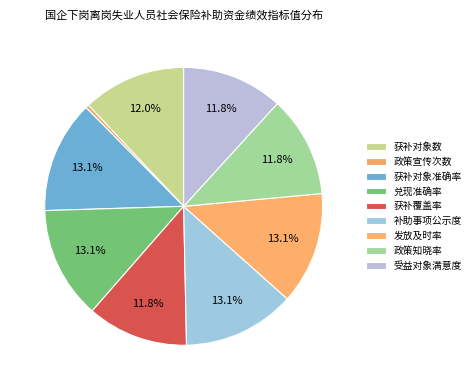

Is there a majority slice in this chart?

No